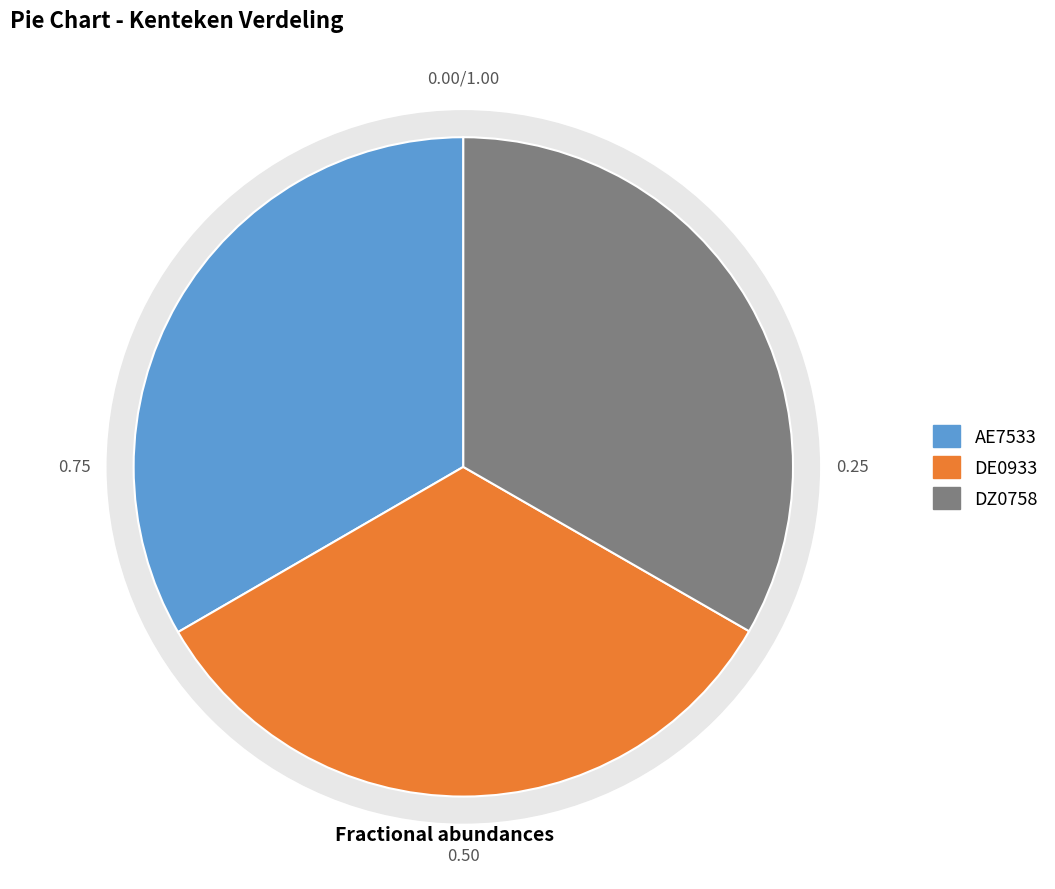

To the nearest percent, what portion does AE7533 represent?

33%